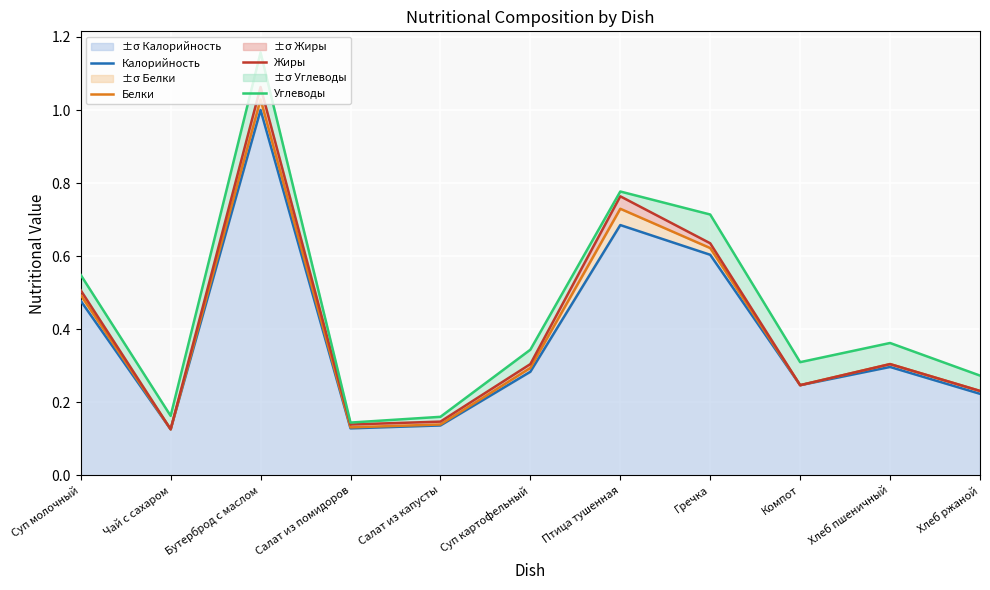

What is the value of the Жиры point at the 5th from the left?

0.1